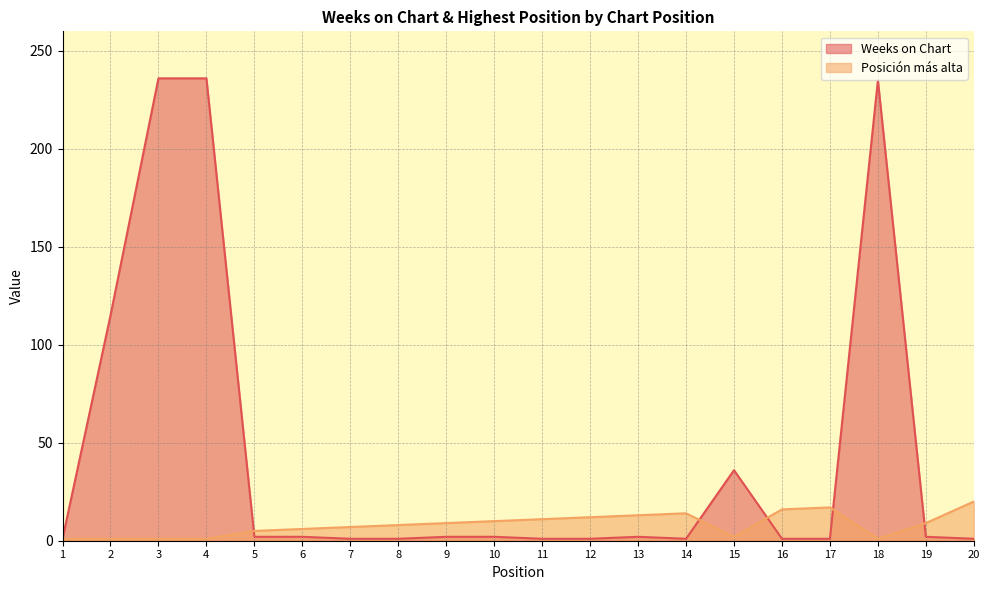

Rank the categories by Posición más alta value from highest to lowest.

20, 17, 16, 14, 13, 12, 11, 10, 9, 19, 8, 7, 6, 5, 15, 1, 2, 3, 4, 18